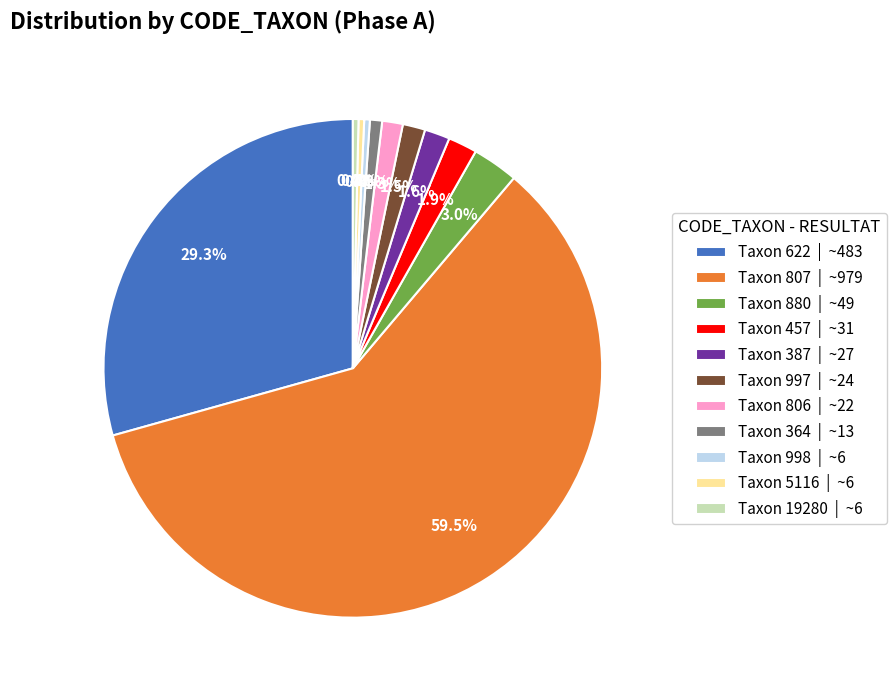

Between Taxon 622 | ~483 and Taxon 5116 | ~6, which is larger?

Taxon 622 | ~483